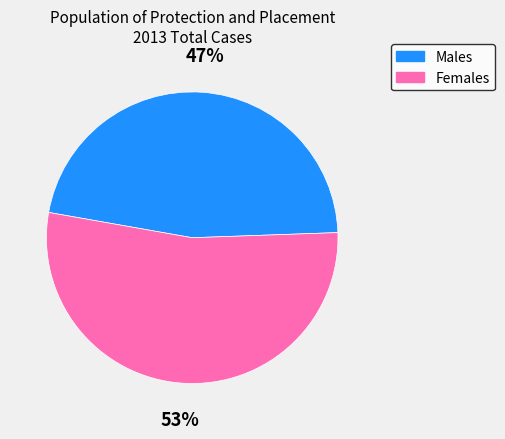

To the nearest percent, what is the average slice percentage?

50%